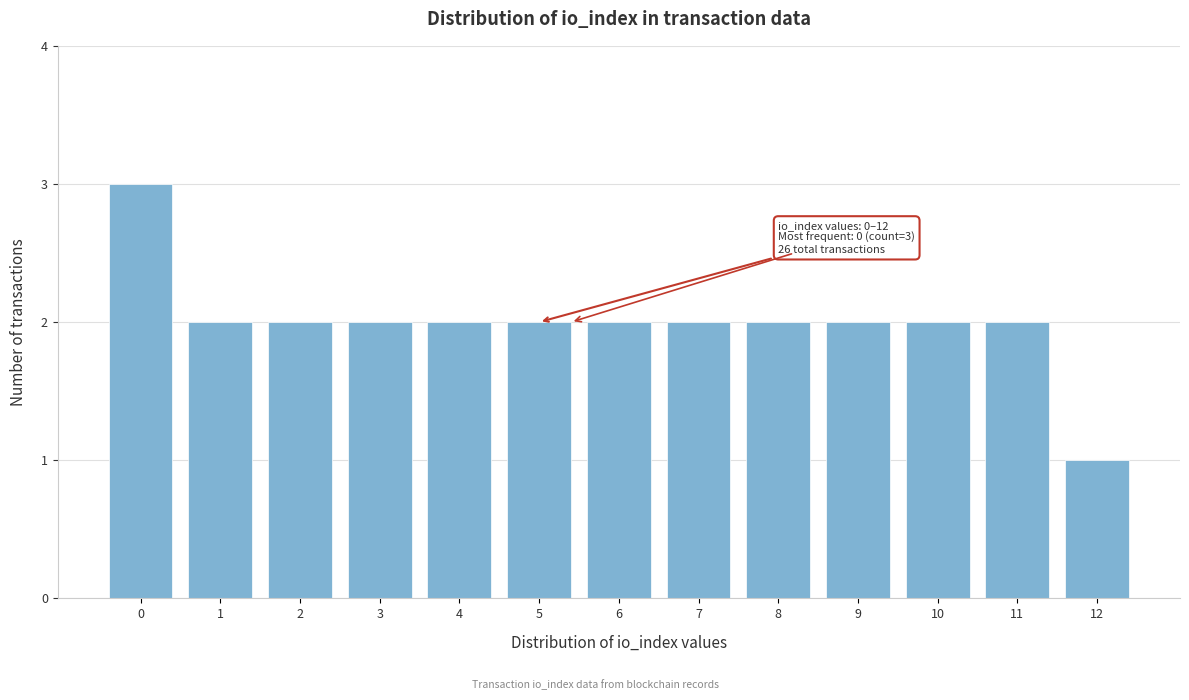

Reading left to right, list all the values displayed in this chart.

0=3	1=2	2=2	3=2	4=2	5=2	6=2	7=2	8=2	9=2	10=2	11=2	12=1